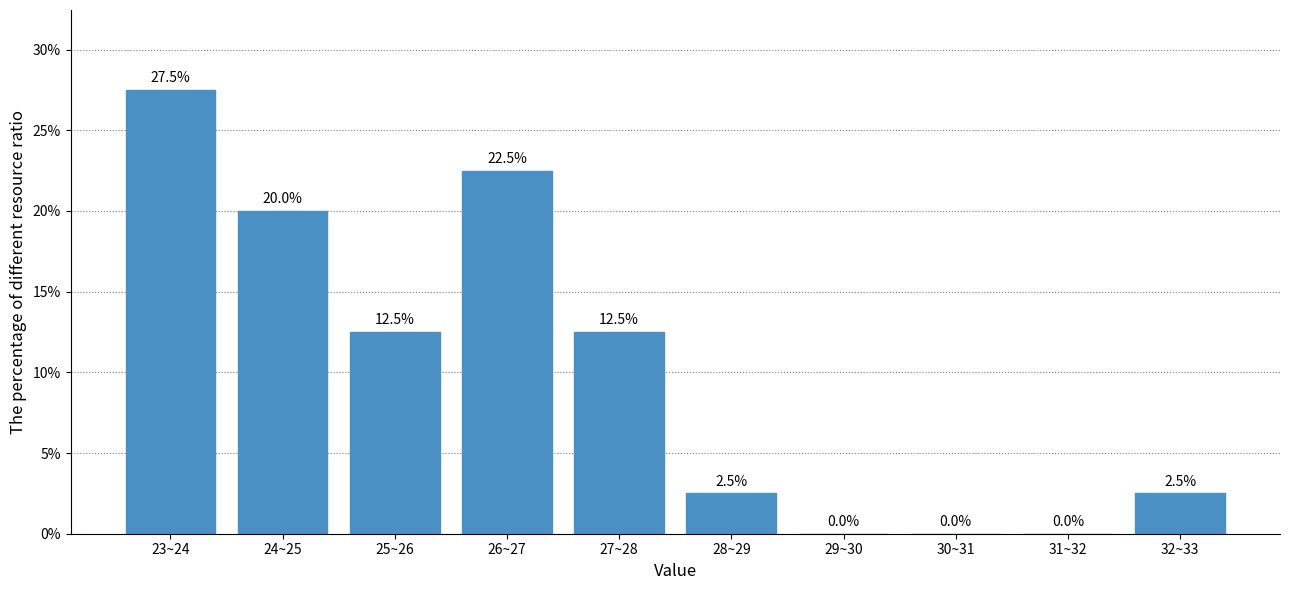

Reading left to right, what are all the values shown in this chart?

23~24=27.5	24~25=20.0	25~26=12.5	26~27=22.5	27~28=12.5	28~29=2.5	29~30=0.0	30~31=0.0	31~32=0.0	32~33=2.5